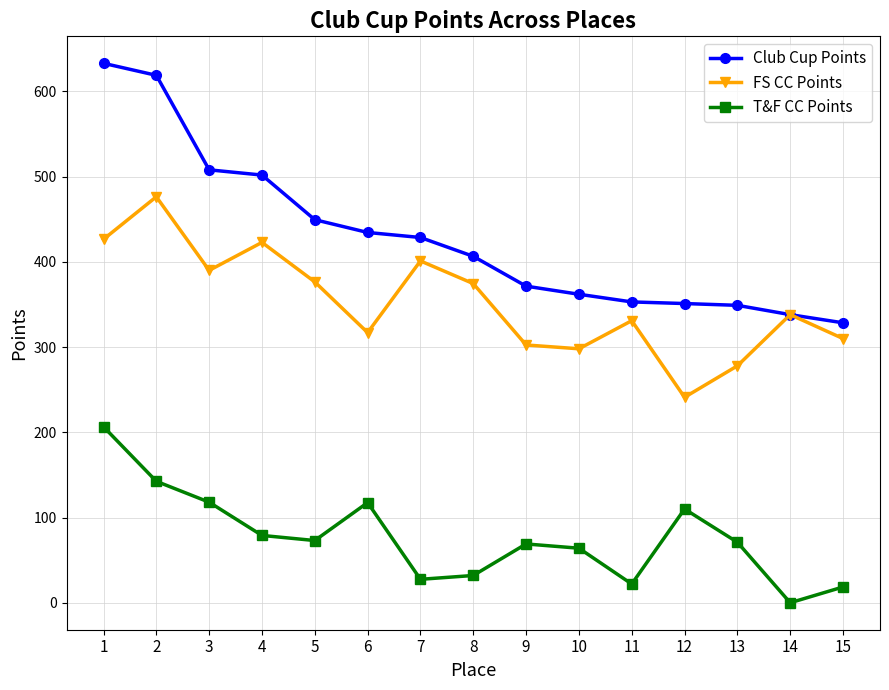

What is the difference between the highest and lowest values at 1?

426.5